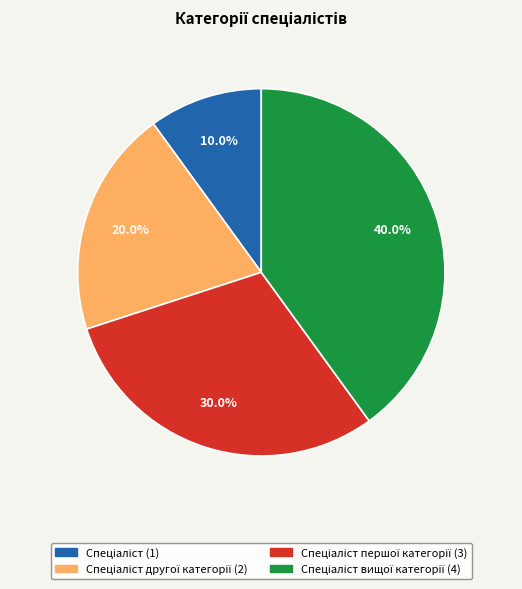

How many segments does this pie chart have?

4